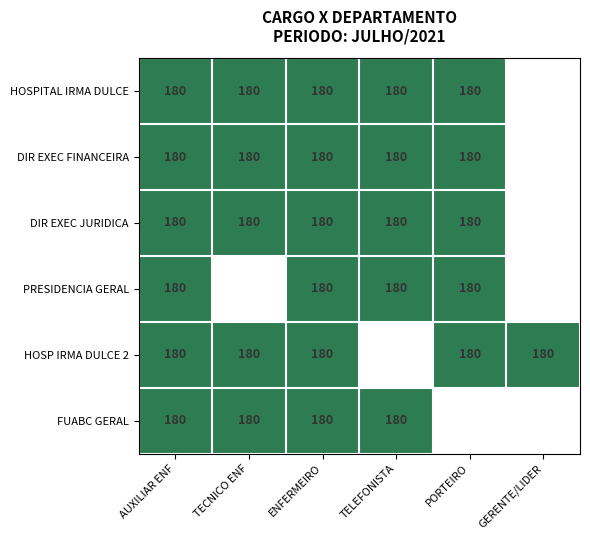

At which category is the sum across all series the highest?

GERENTE/LIDER